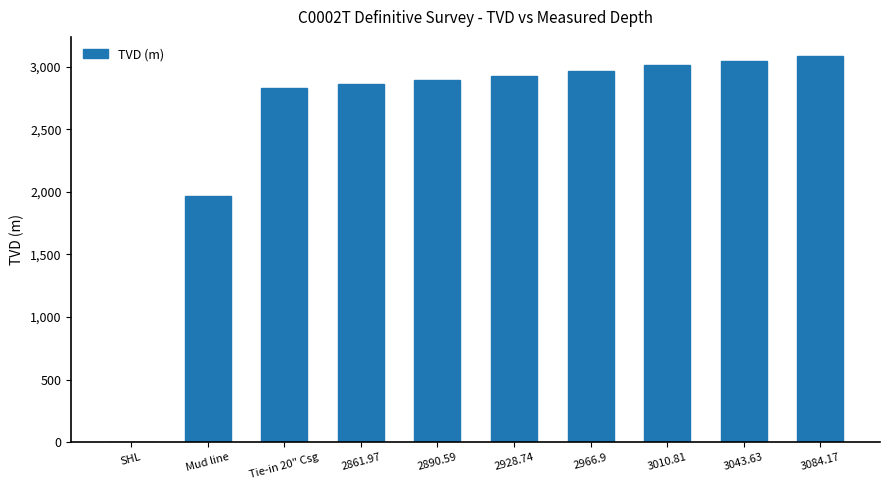

The chart shows a value of 1967.5 at Mud line. True or false?

True